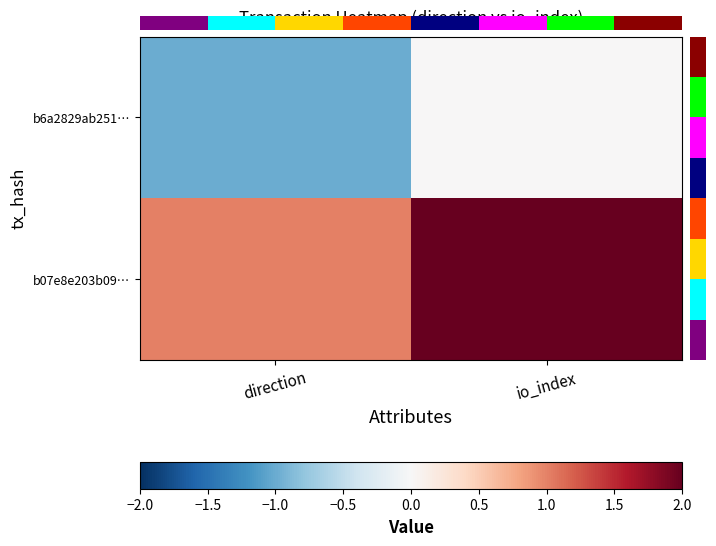

What is the maximum value for b07e8e203b09…?

2